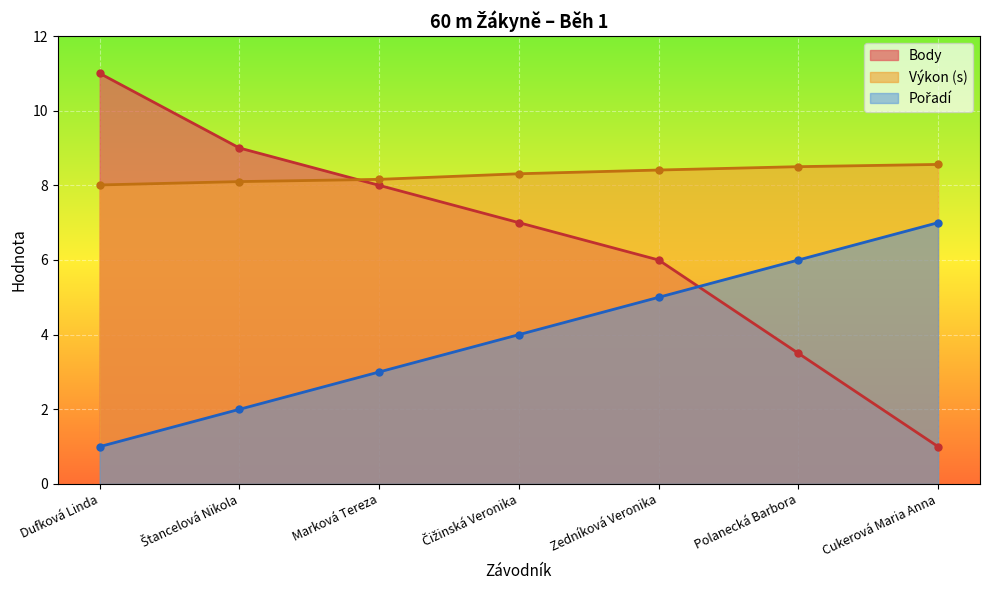

How many values in the Pořadí series are below 4?

3